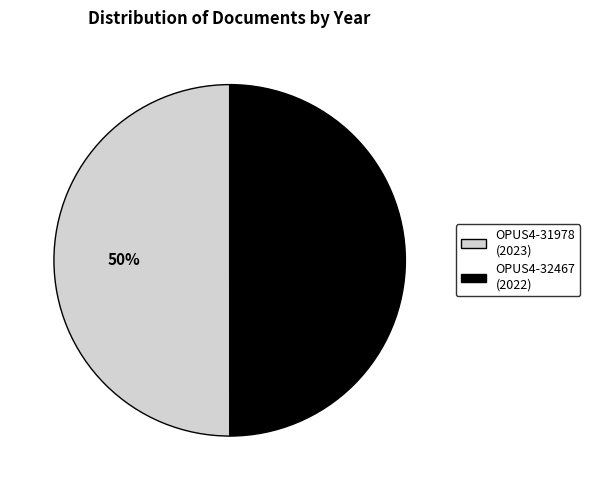

True or false: OPUS4-32467 accounts for 50% of the total.

True